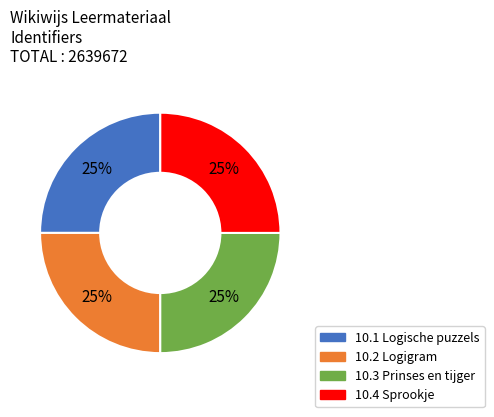

Is there any slice that represents more than half of the pie?

No